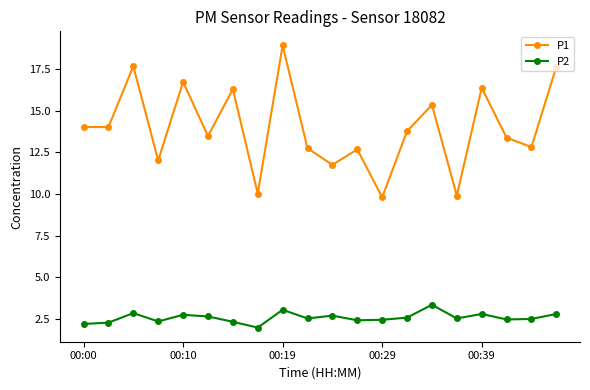

What is the average value of the P2 series?

2.6